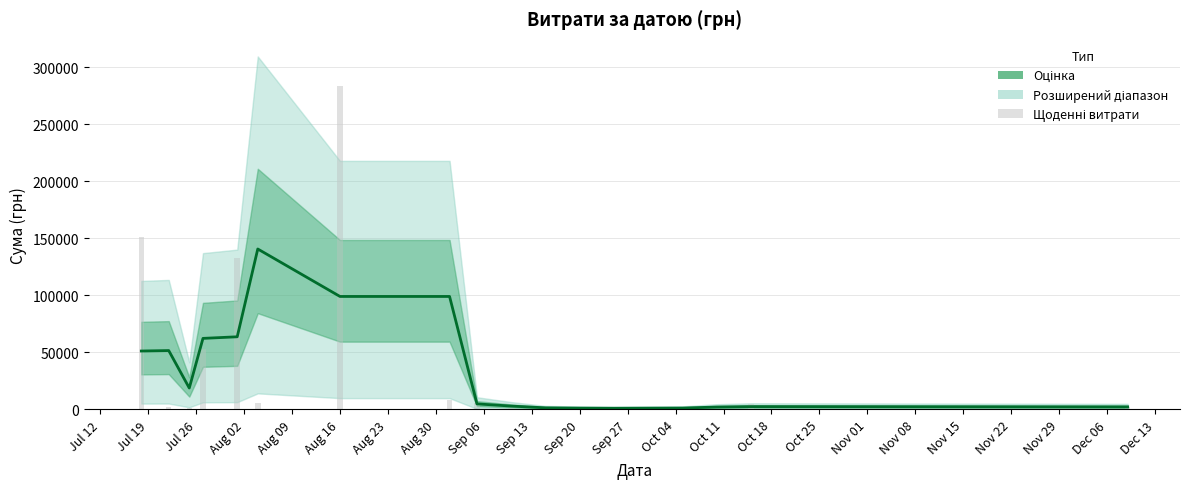

What position from the left is Nov 08?

18